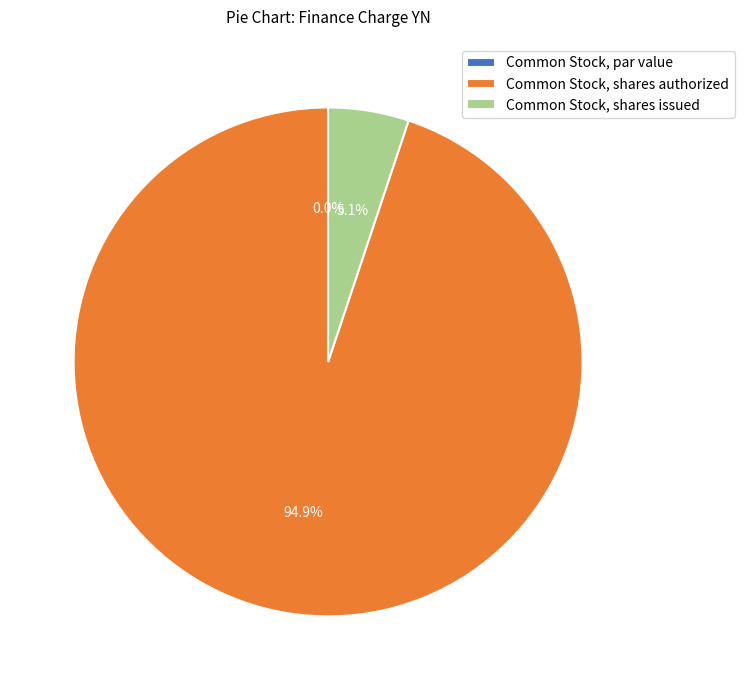

Which has a higher value, Common Stock, shares authorized or Common Stock, par value?

Common Stock, shares authorized